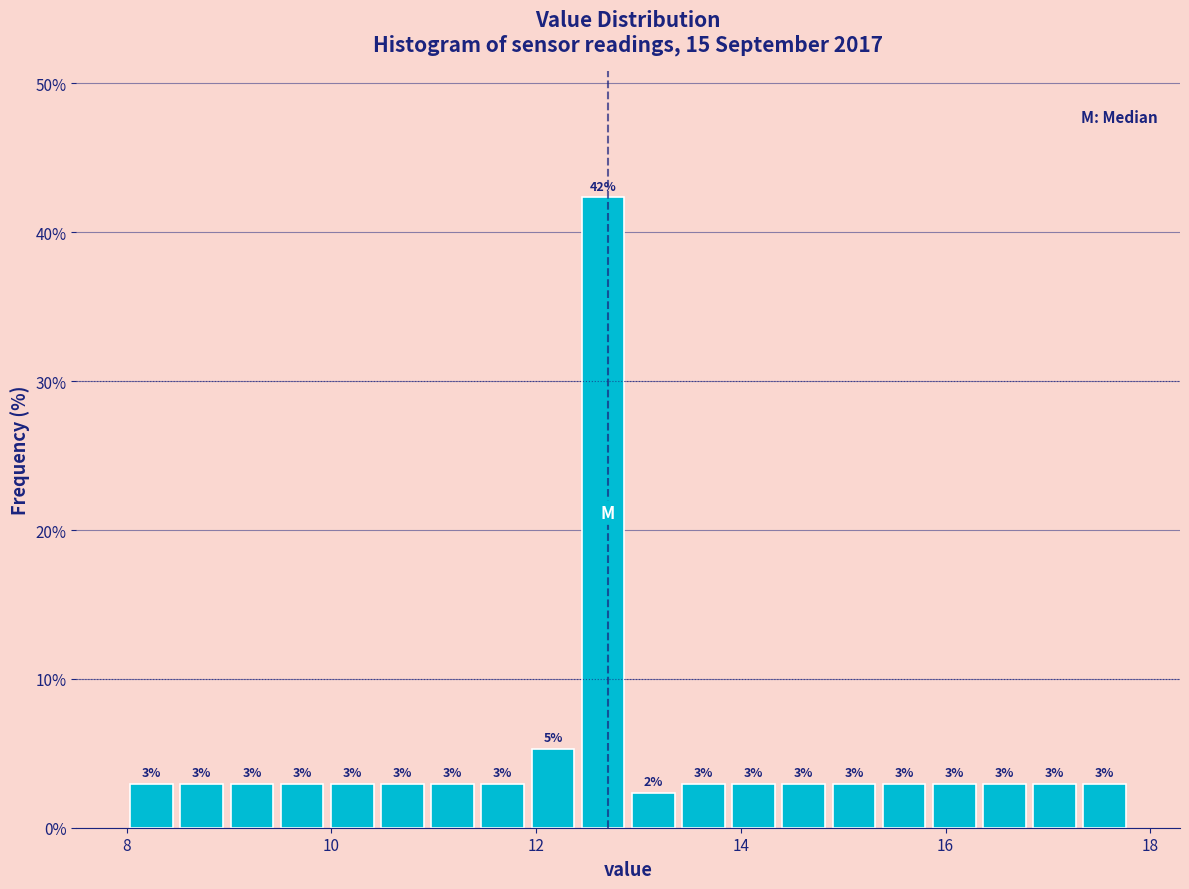

Read against the x-axis, roughly where is the centre of the tallest bar?

12.6